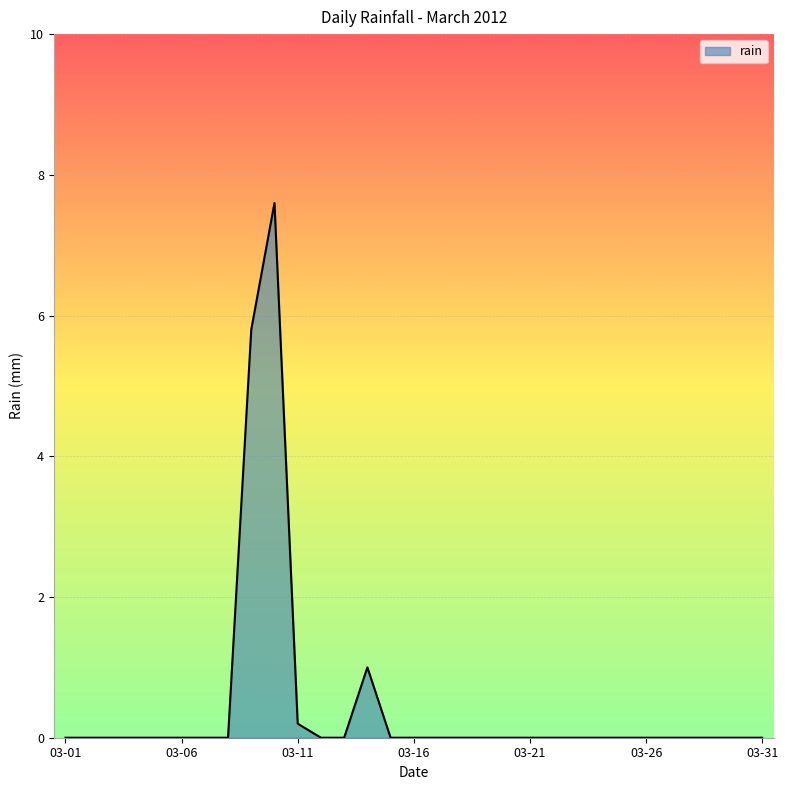

Does the chart display data point markers on the line(s)?

No